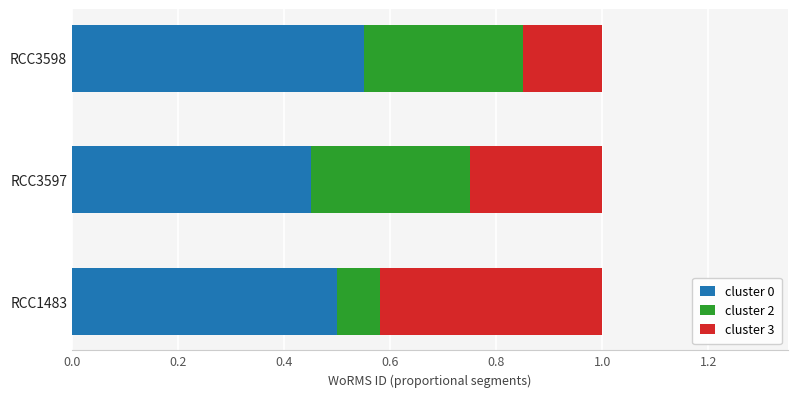

Is it true that cluster 0 equals 0.5 at RCC1483?

True